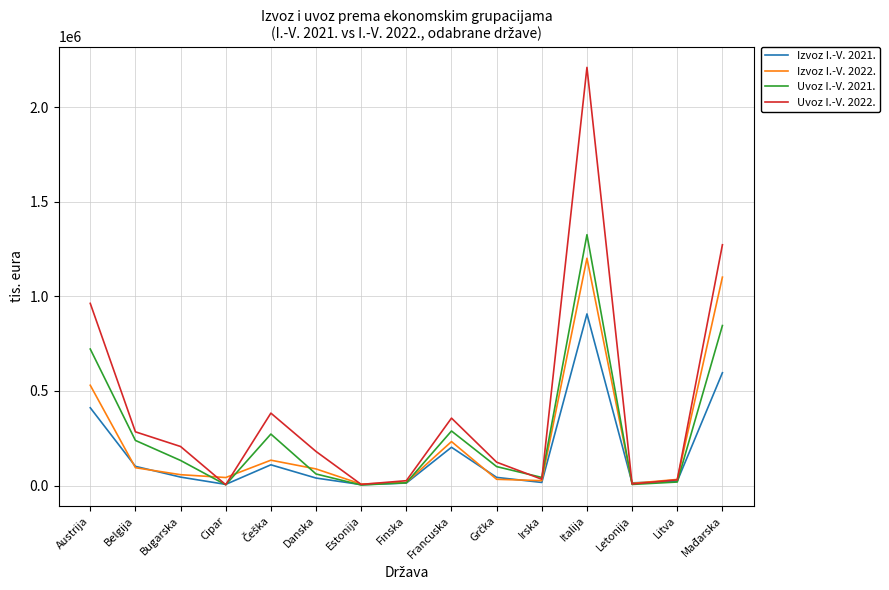

Which series has the largest total across all categories?

Uvoz I.-V. 2022.